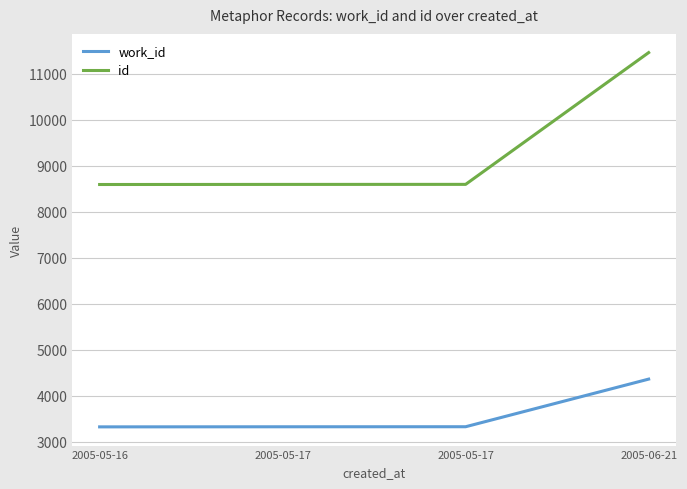

What are all the series names shown in the legend?

work_id, id